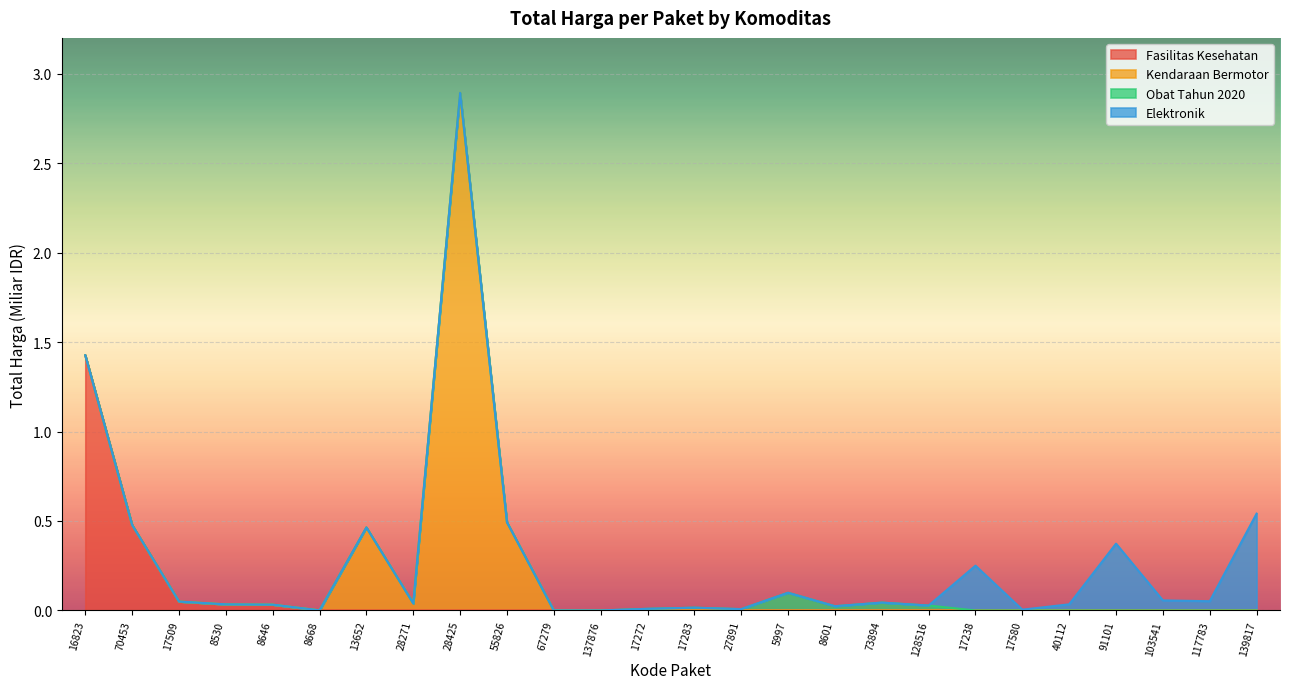

True or false: the data shows 0.1 at 8530.

False